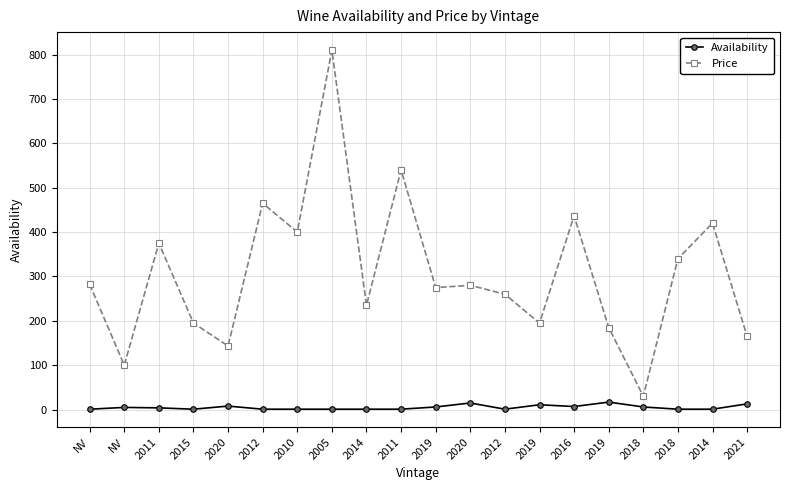

How many values in the Price series are below 280?

10